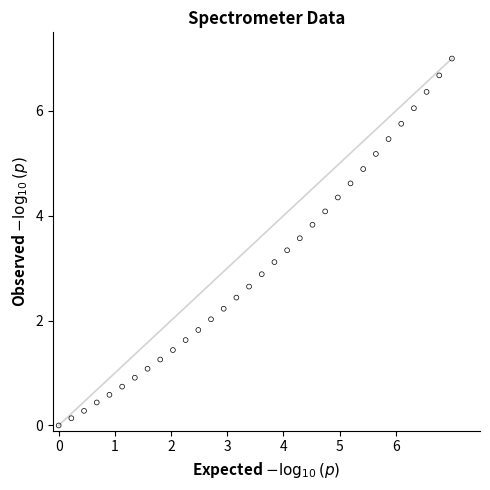

What is the range of Y values (max minus min)?

7.0